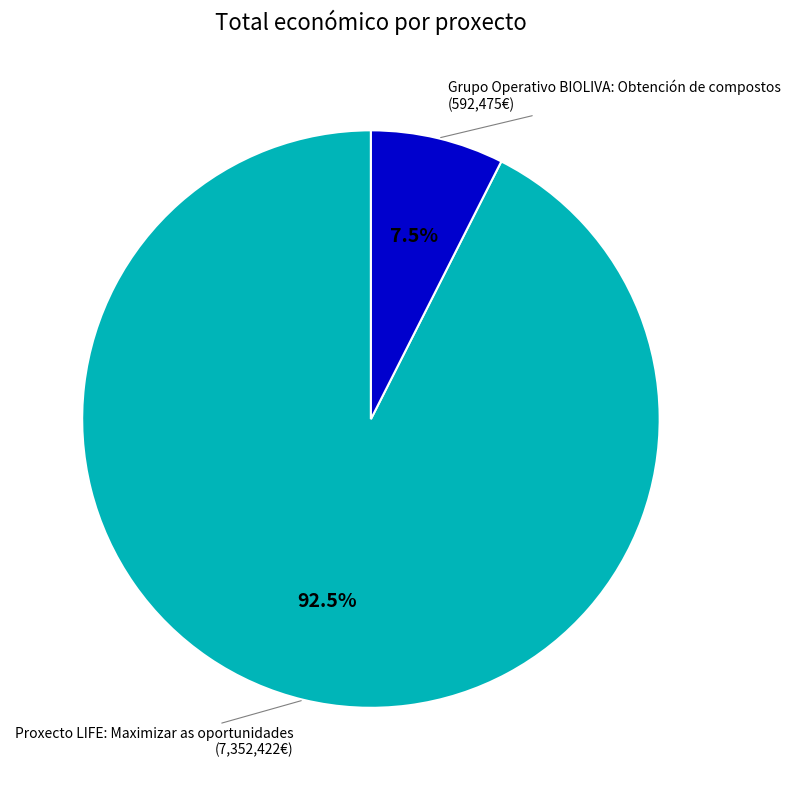

How much of the chart is everything except Proxecto LIFE: Maximizar as oportunidades?

7.5%